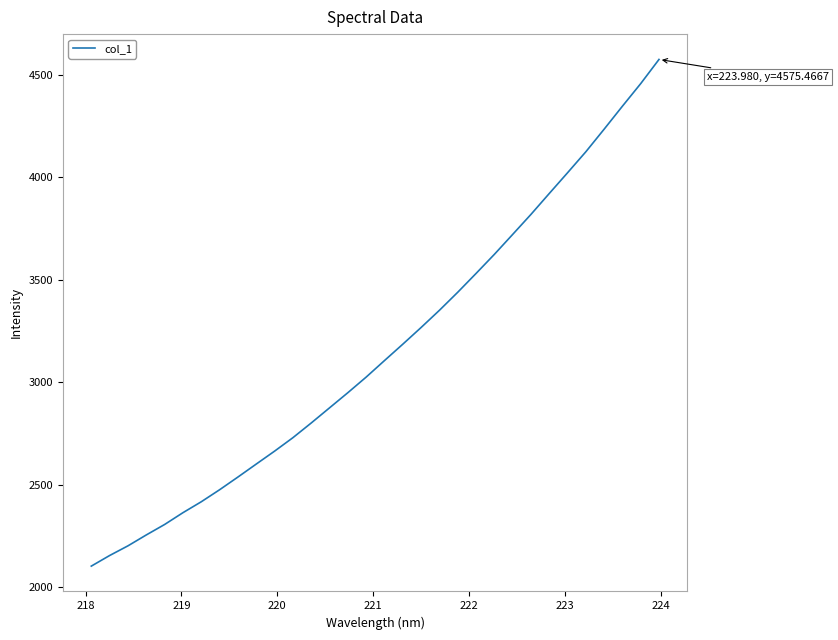

Does the chart display data point markers on the line(s)?

No